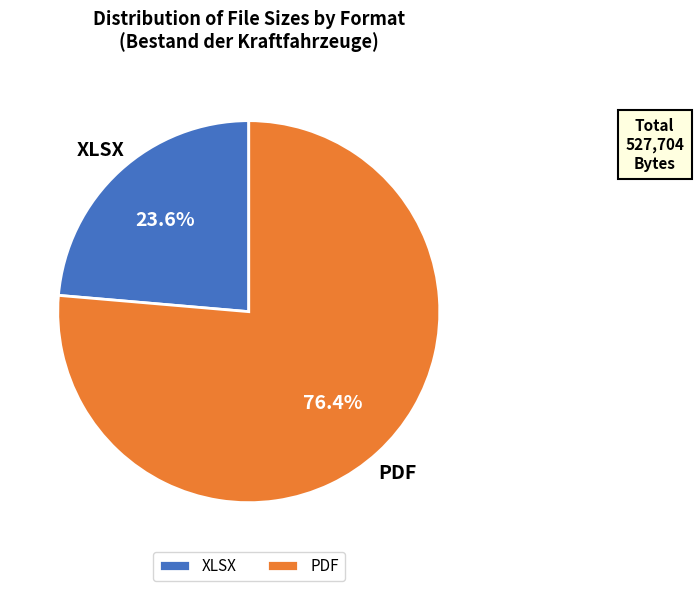

Which has a higher value, PDF or XLSX?

PDF